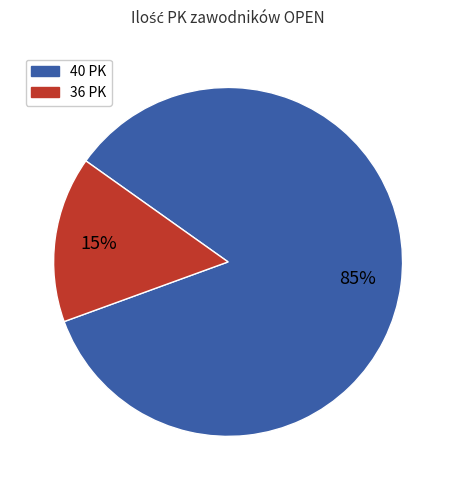

Does any single category account for the majority?

Yes